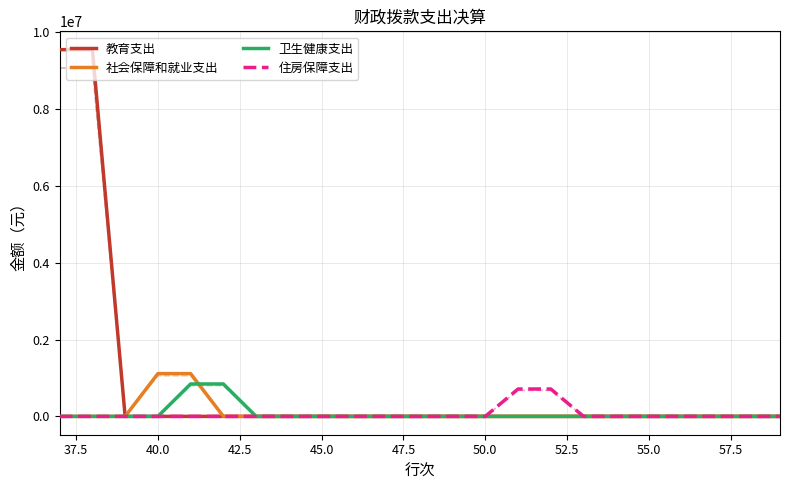

What is the difference between the maximum and minimum values in the 住房保障支出 series?

713403.0